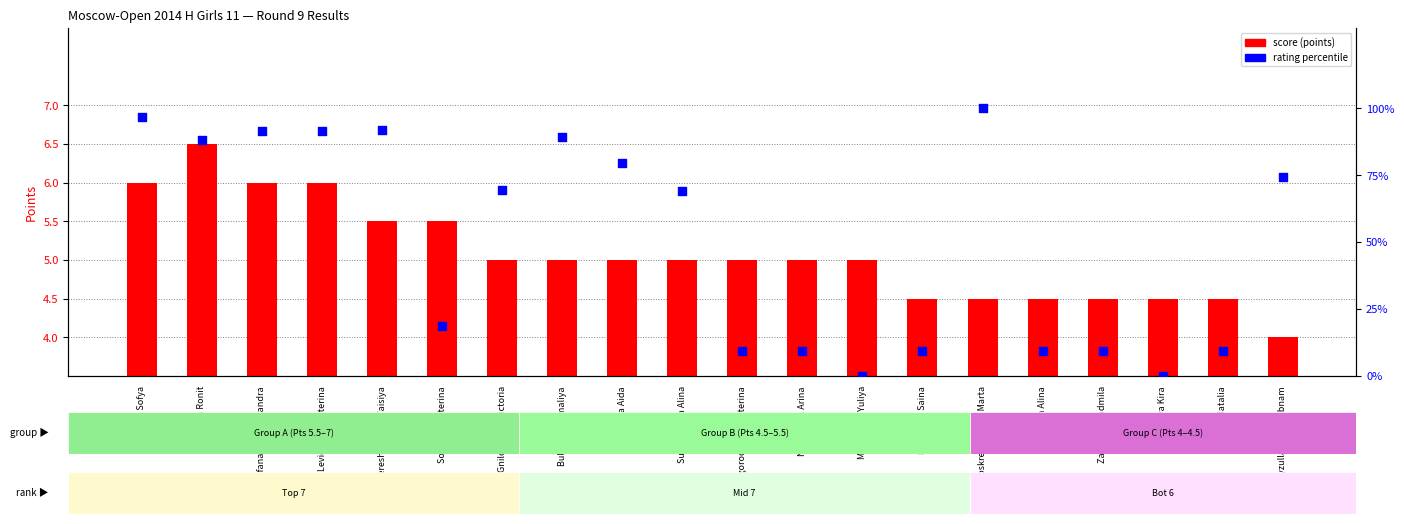

Which series has the largest Y range (max minus min)?

rating percentile